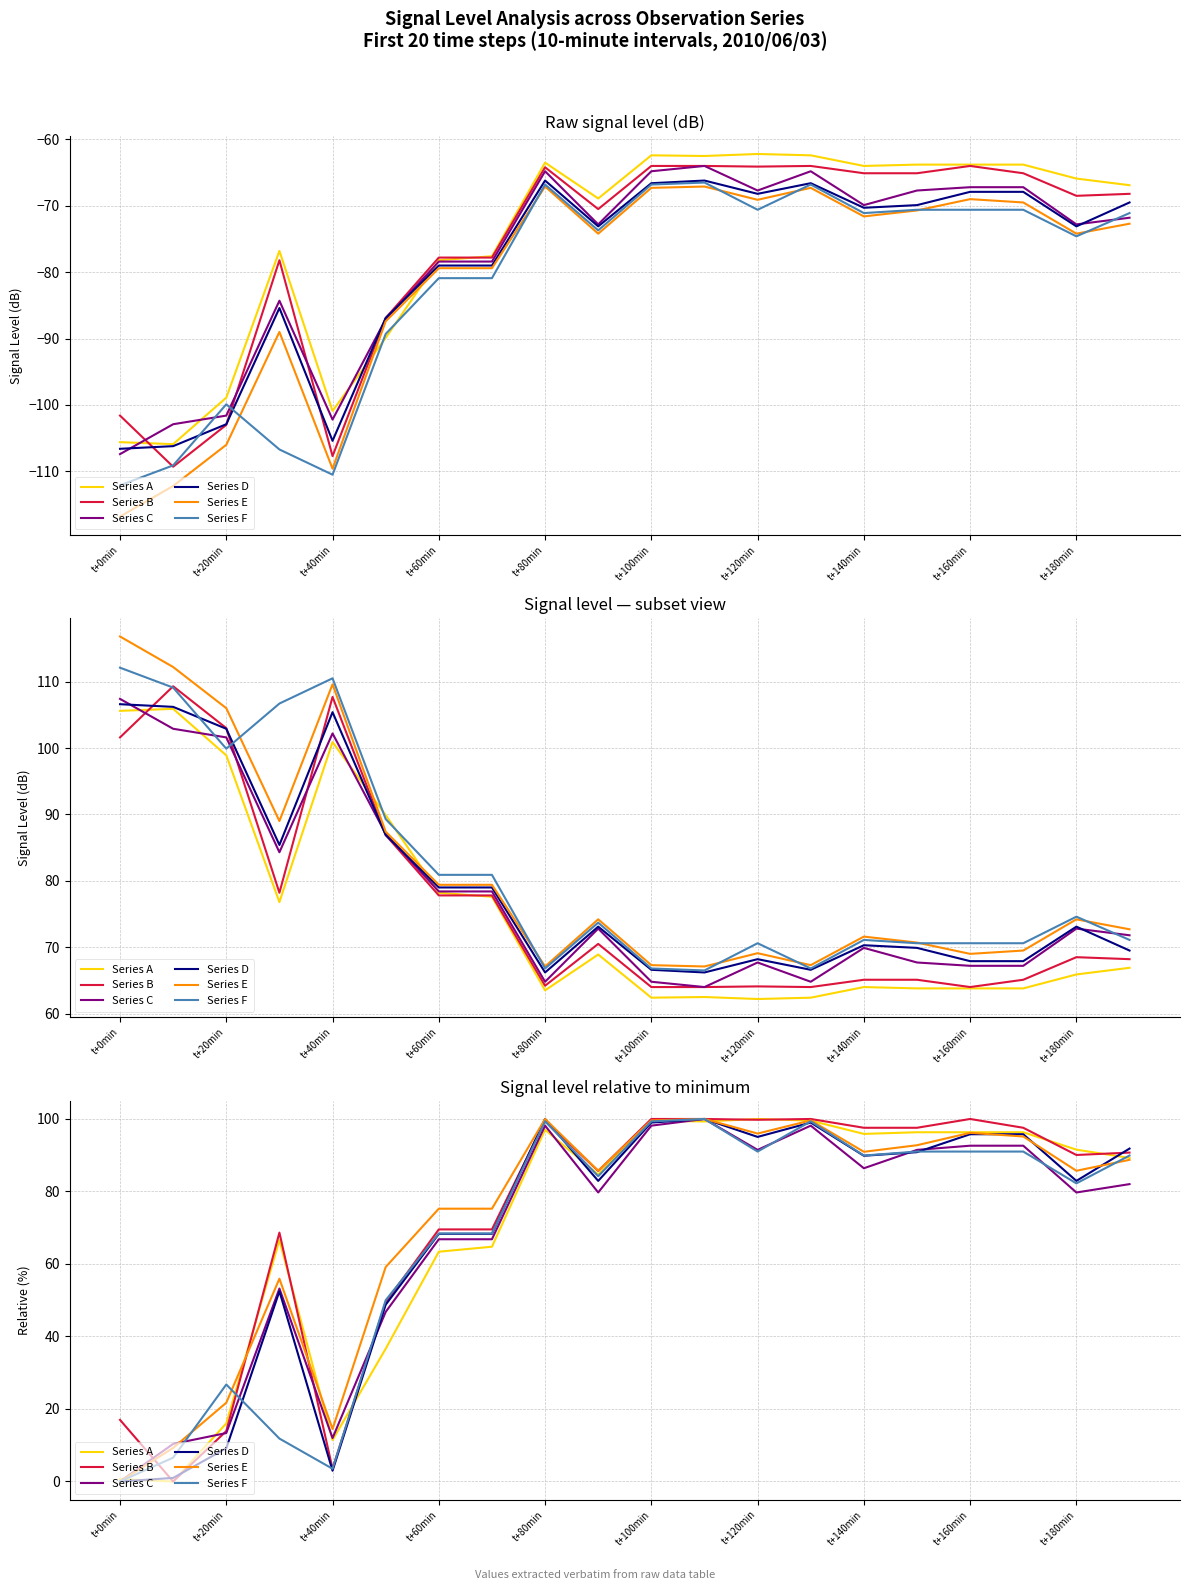

List the labels in order of Series A value, largest first.

12, 10, 13, 11, t+160min, 15, 16, 17, 14, 18, 19, t+180min, t+60min, t+140min, t+120min, t+100min, t+40min, t+80min, t+0min, t+20min